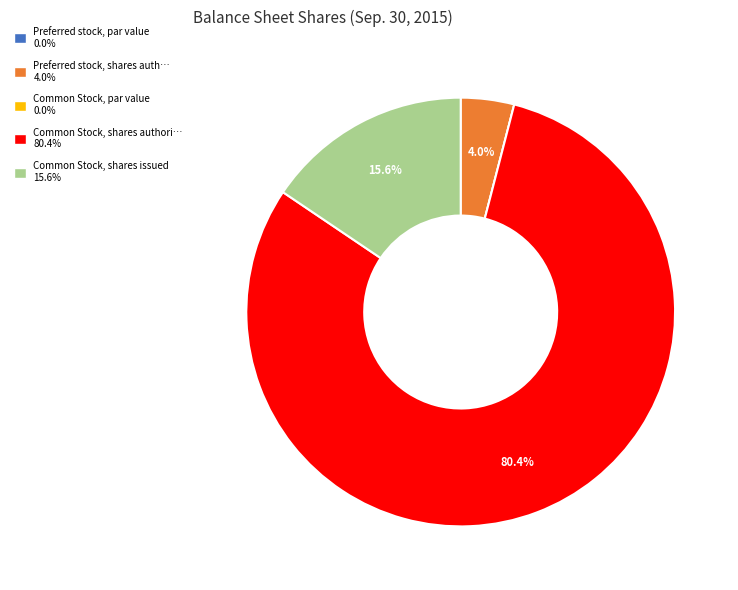

Is there any slice that represents more than half of the pie?

Yes